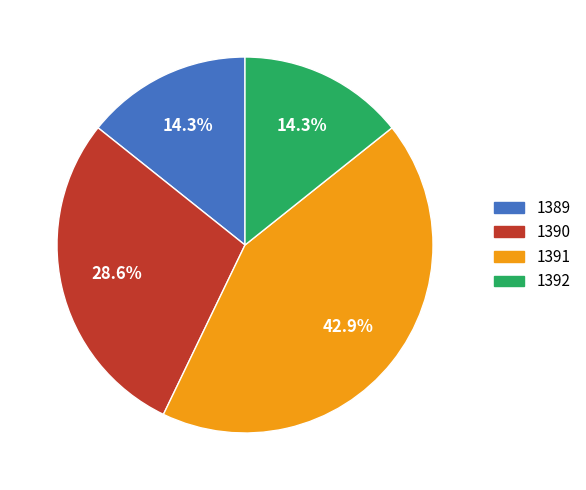

Between 1390 and 1389, which is larger?

1390